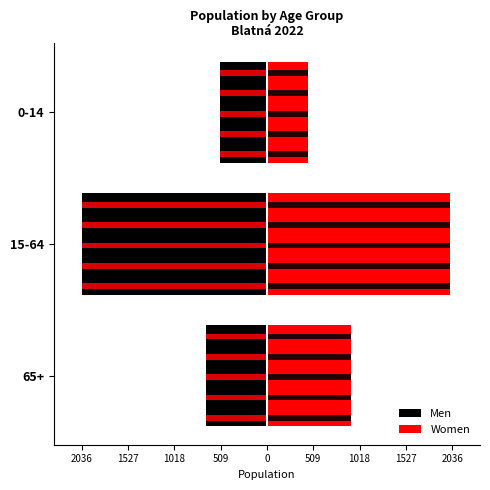

How many data points in Men are above -667?

1